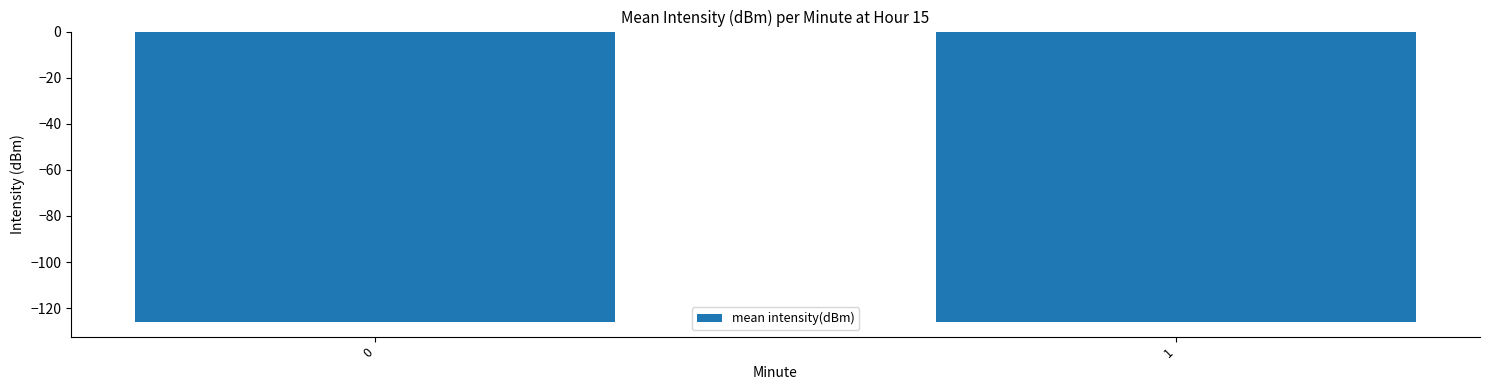

How many categories are shown in the chart?

2